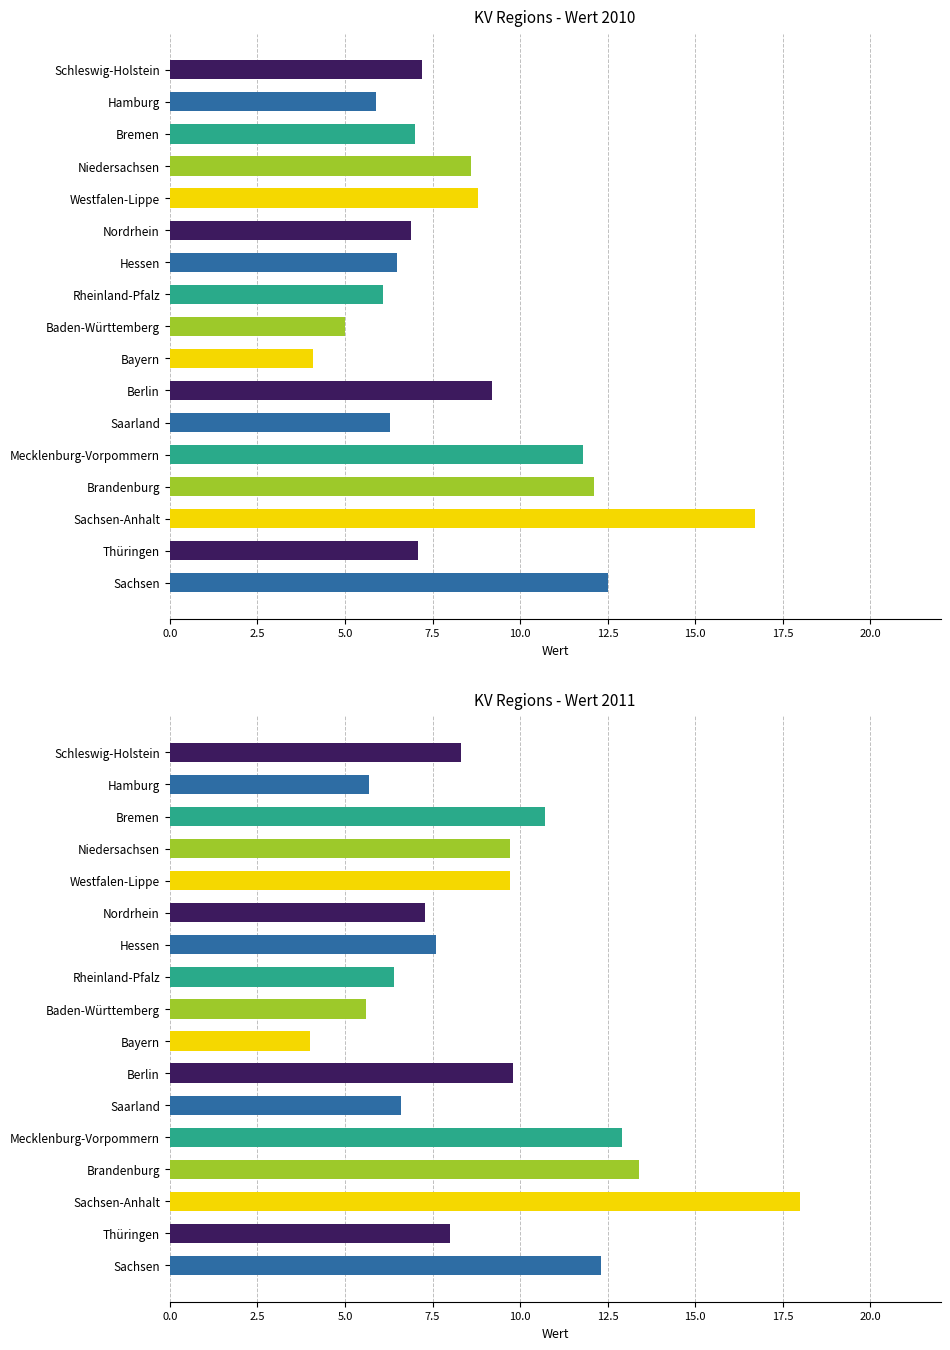

At which label does 2011 reach its minimum?

Bayern